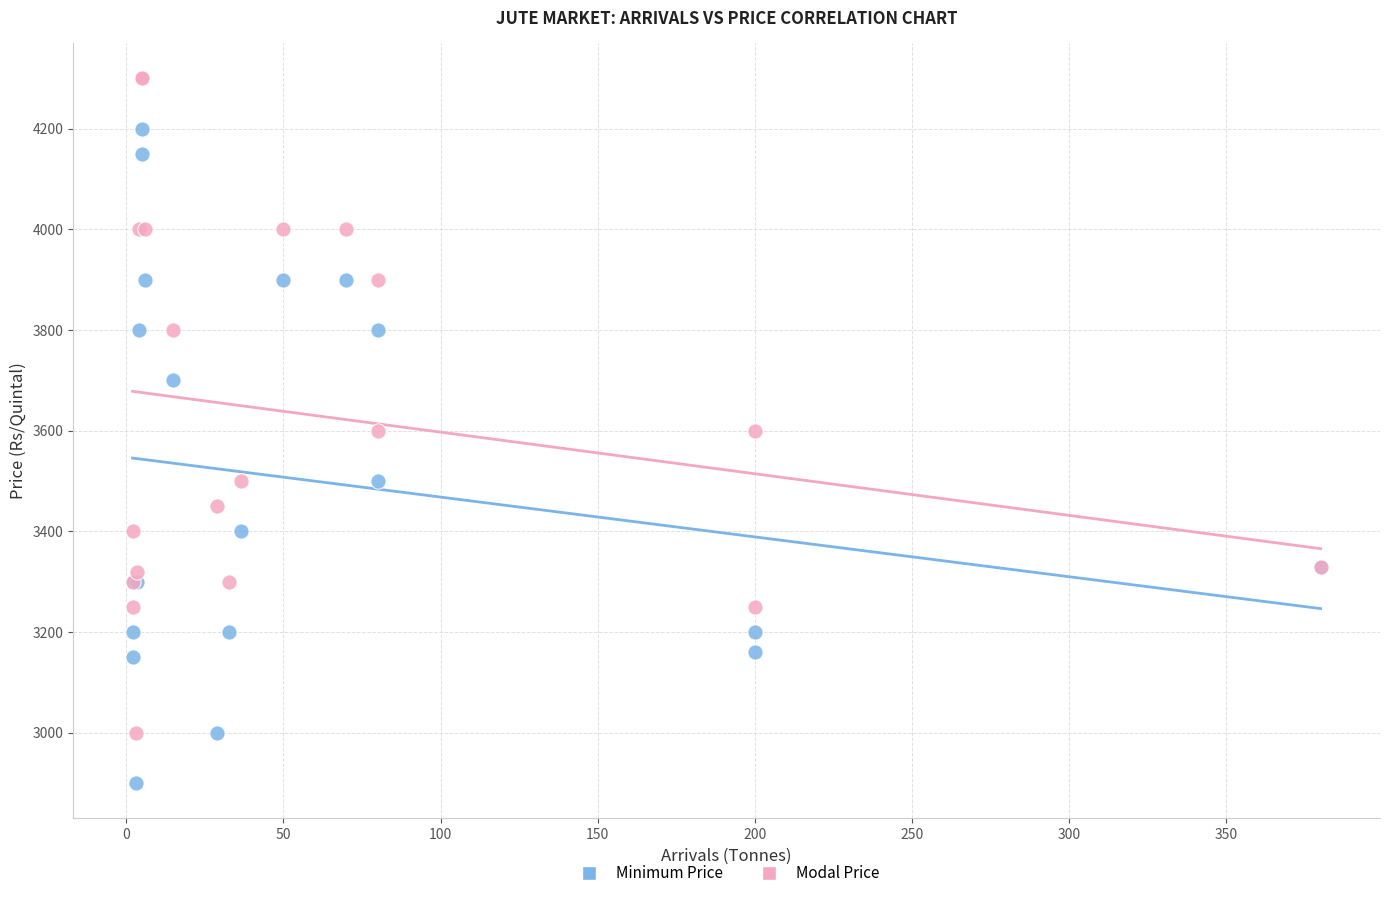

Which series reaches the maximum Y coordinate?

Modal Price